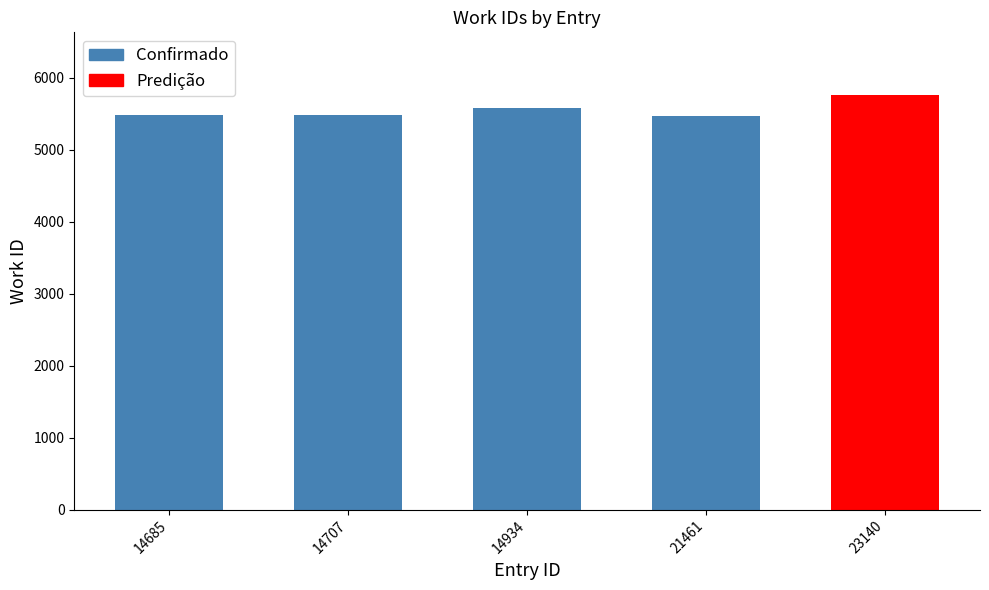

The value at 14934 is 5587. True or false?

True